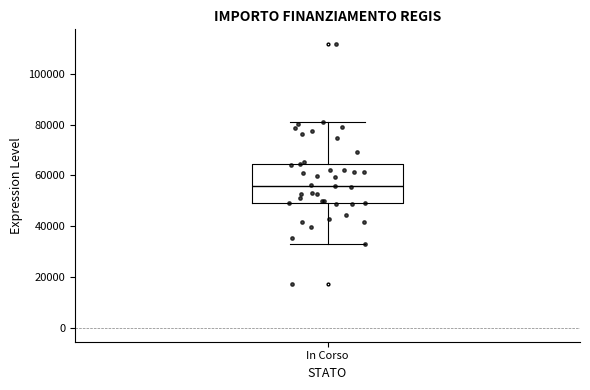

Where does the upper whisker of the box for In Corso end on the y-axis? The values are not printed on the chart, so give them approximately, as read against the axis.

80000